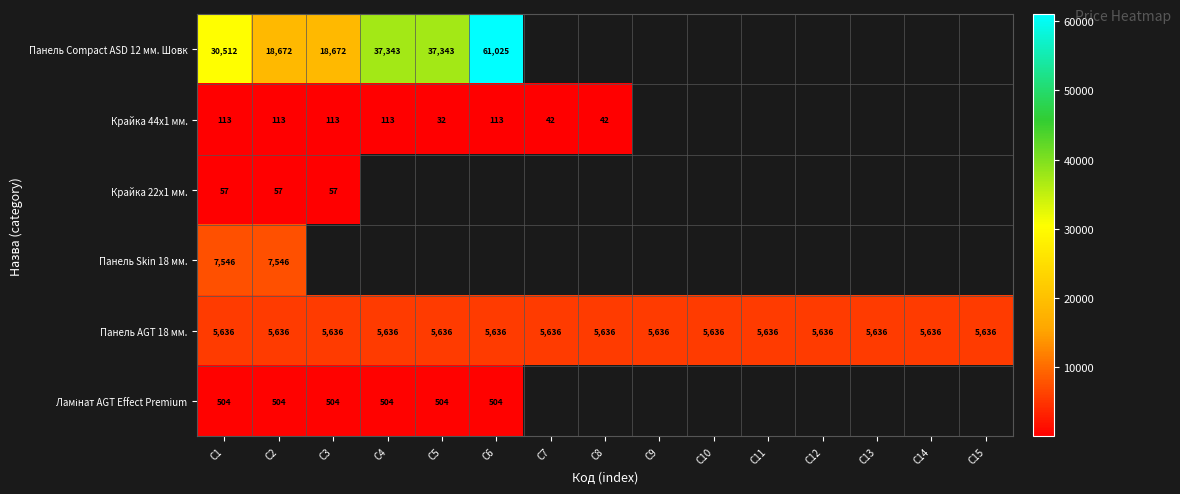

What is the minimum value shown in the chart?

31.7